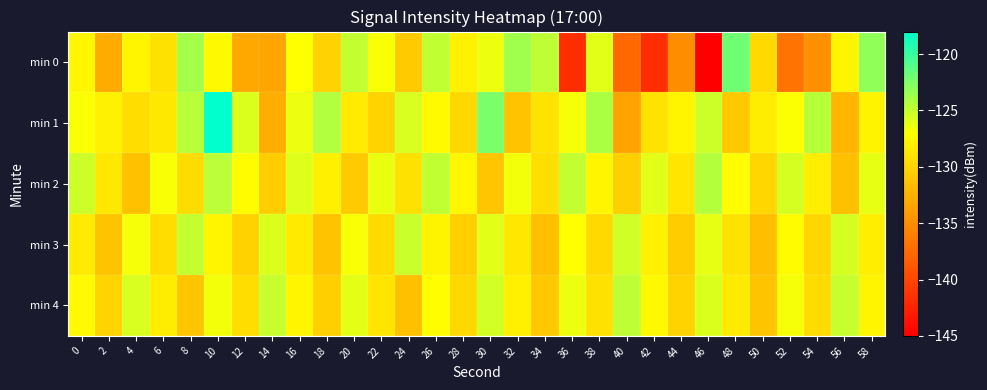

Between 10 and 54, which series saw the biggest shift?

min 0